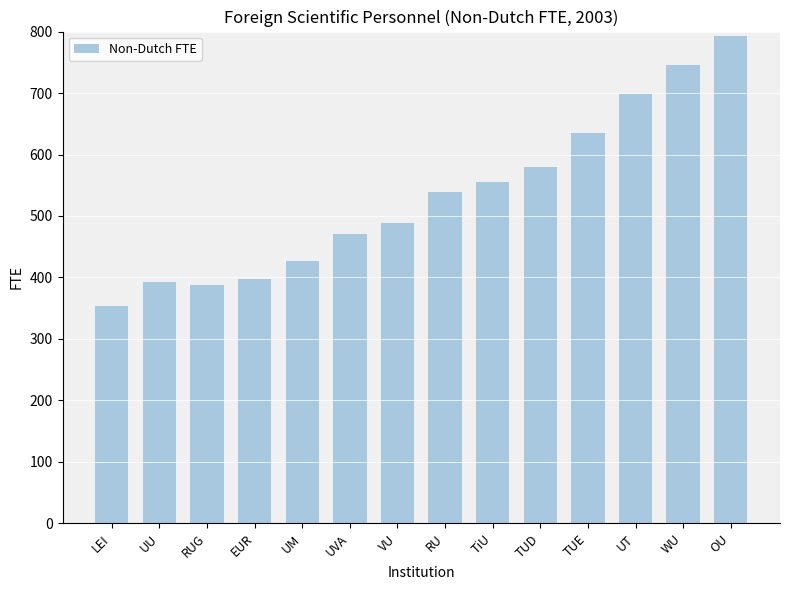

The value at LEI is 126.3. True or false?

False